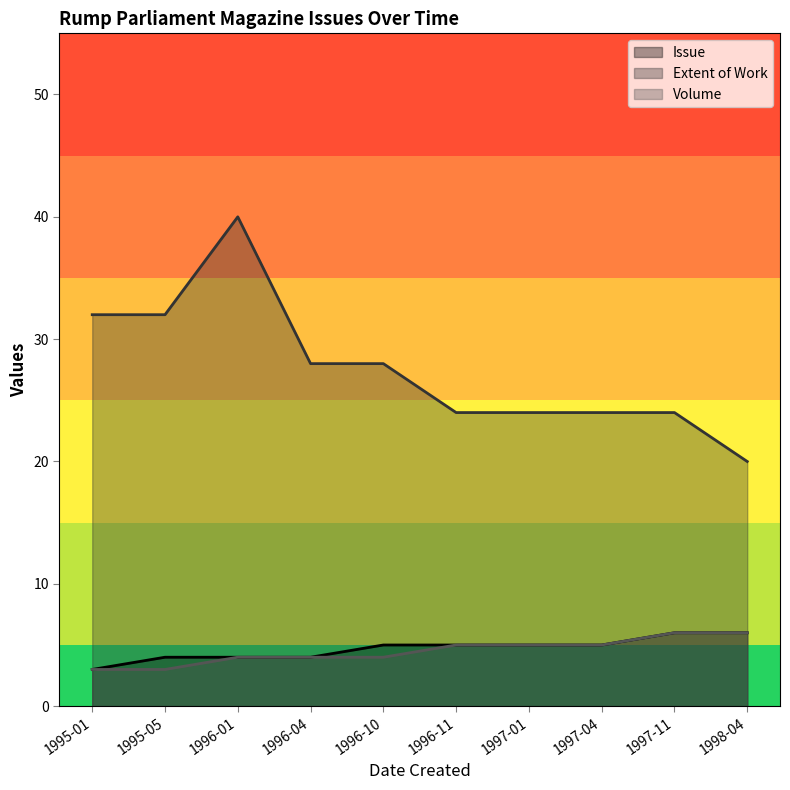

What is the label of the 5th point from the left?

1996-10